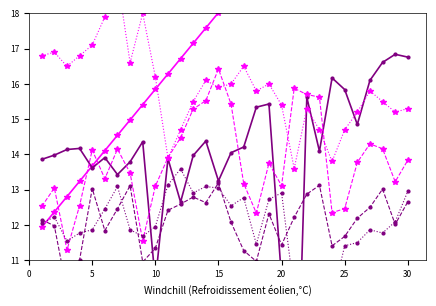

At which label is col_8 closest to 13?

5